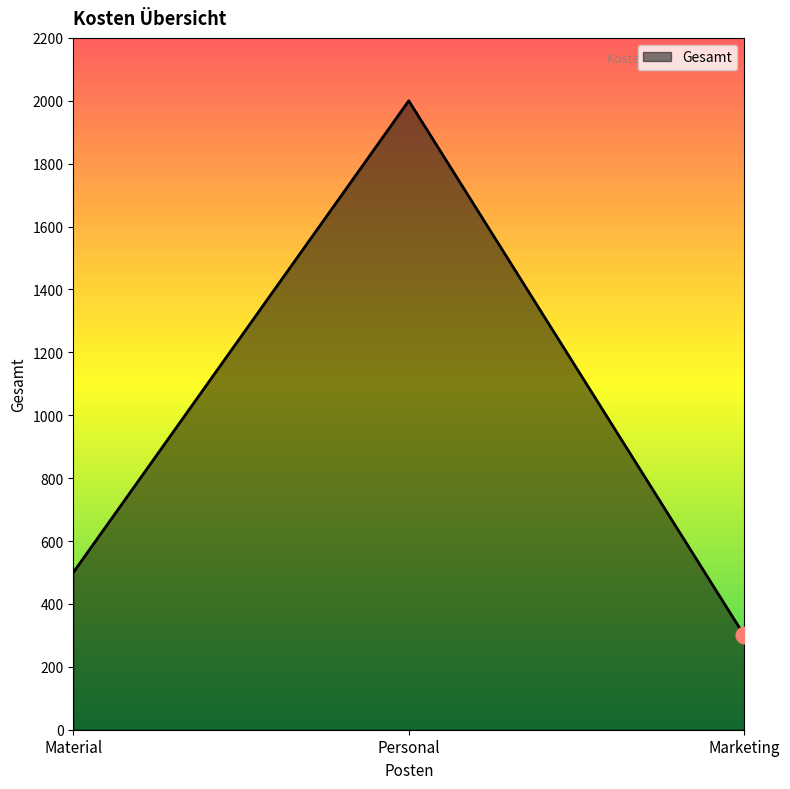

Reading left to right, transcribe all the data shown in this chart.

500	2000	300